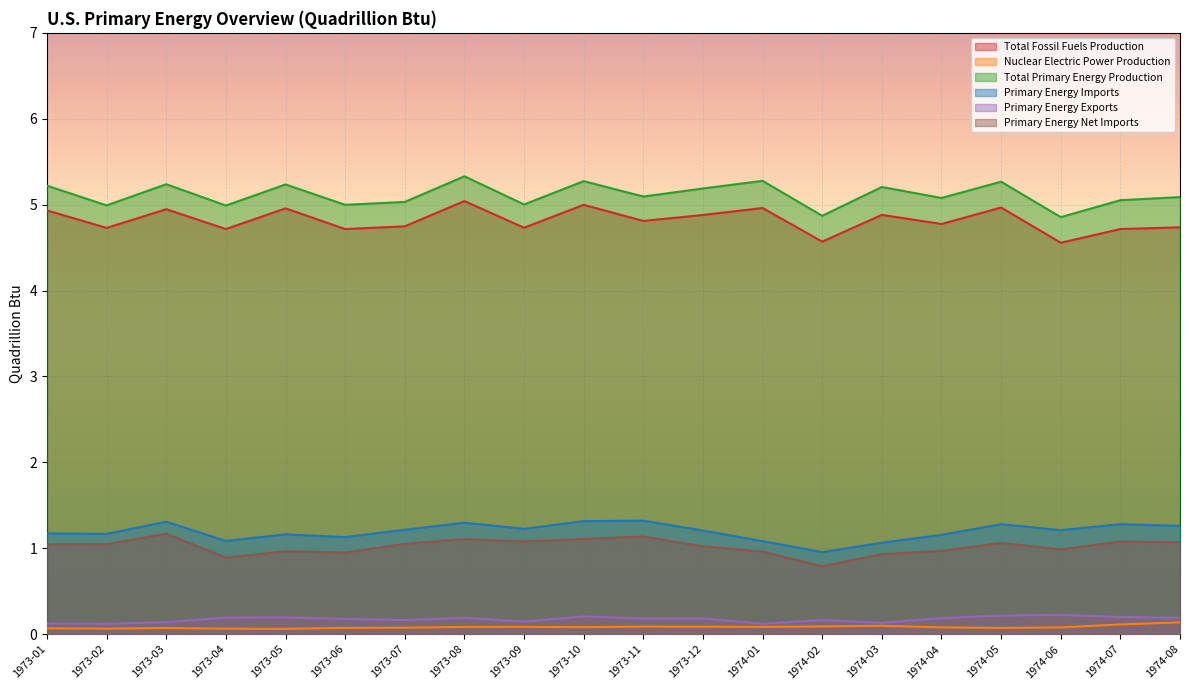

What is the spread (max minus min) of values at 1974-08?

5.0